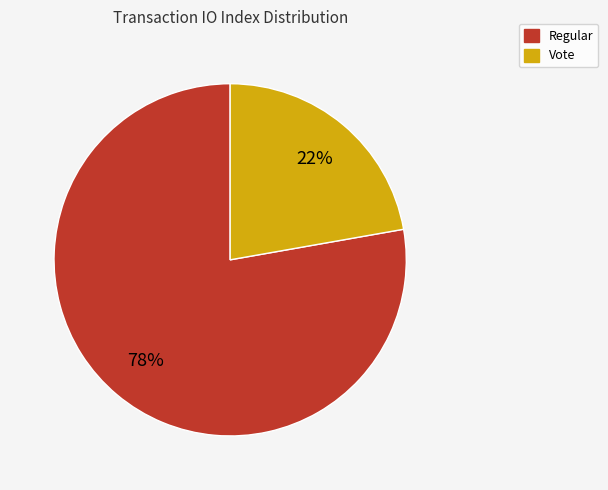

Is the sum of Vote and Regular greater than half?

Yes